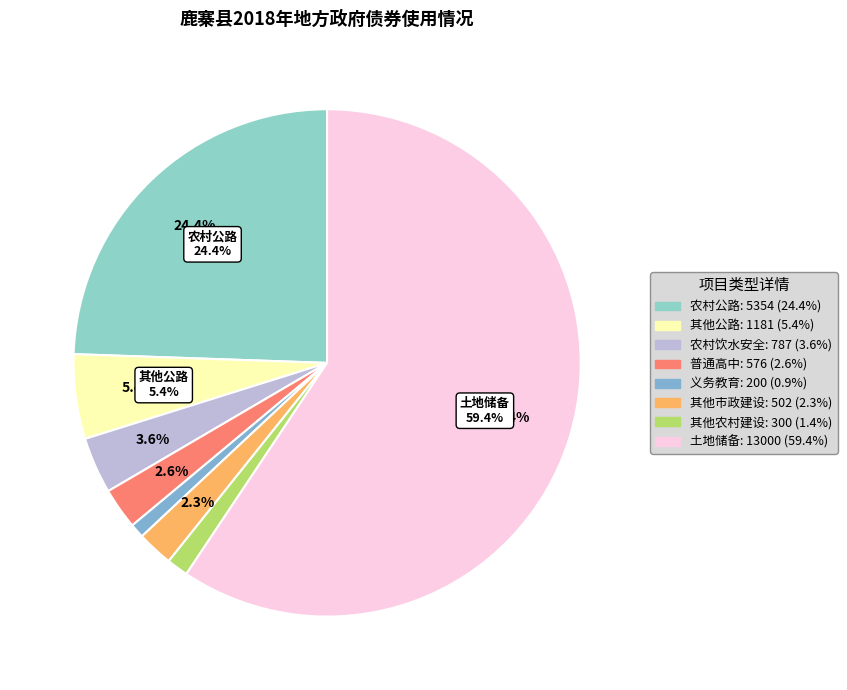

What is the change in value from 农村公路 to 其他农村建设?

-5054